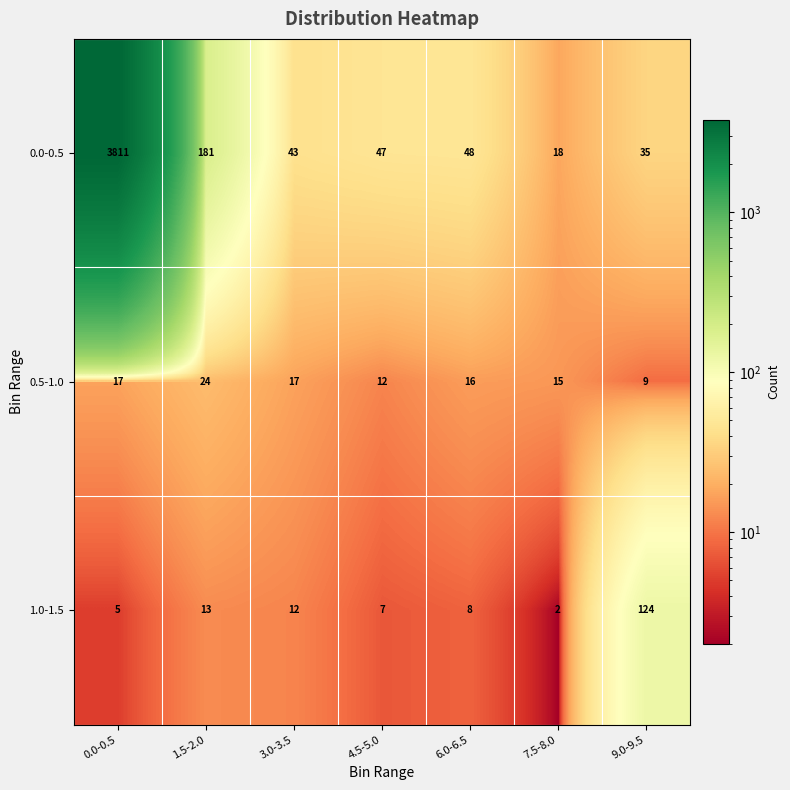

Reading right to left, transcribe all the data shown in this chart.

0.0-0.5: 35	18	48	47	43	181	3811
0.5-1.0: 9	15	16	12	17	24	17
1.0-1.5: 124	2	8	7	12	13	5